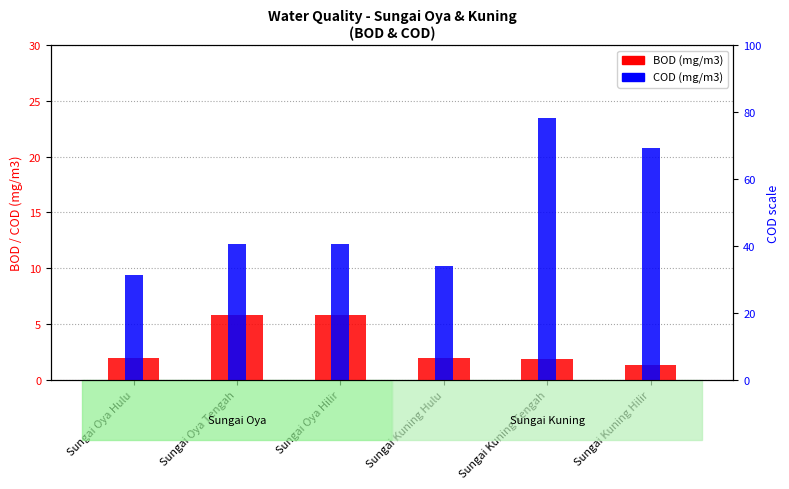

What is the lowest value of the COD (mg/m3) series?

9.4